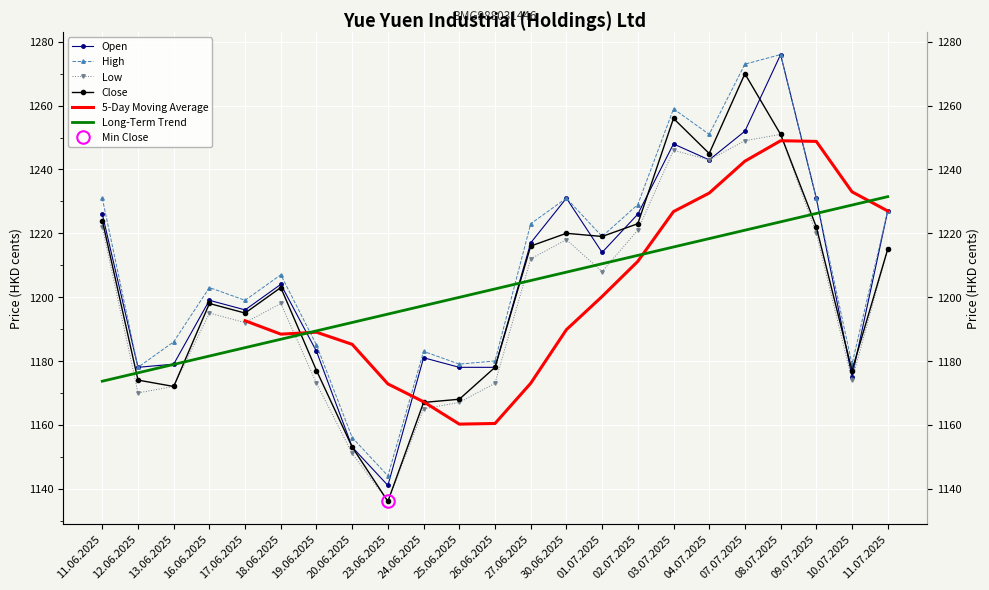

How many interior local valleys does the Open series have?

6